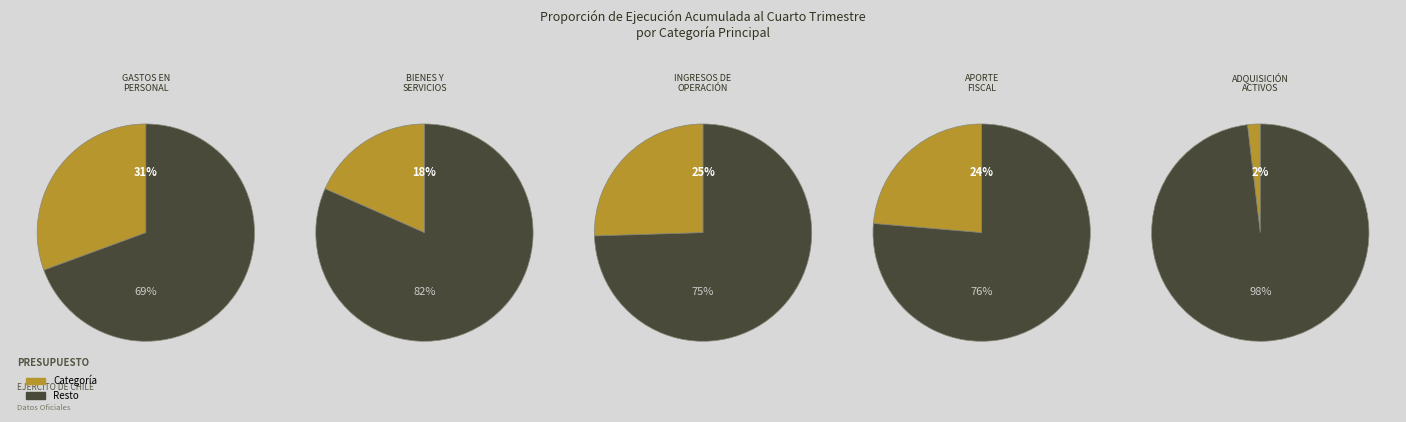

Which slice is the smallest?

ADQUISICIÓN DE ACTIVOS NO FINANCIEROS